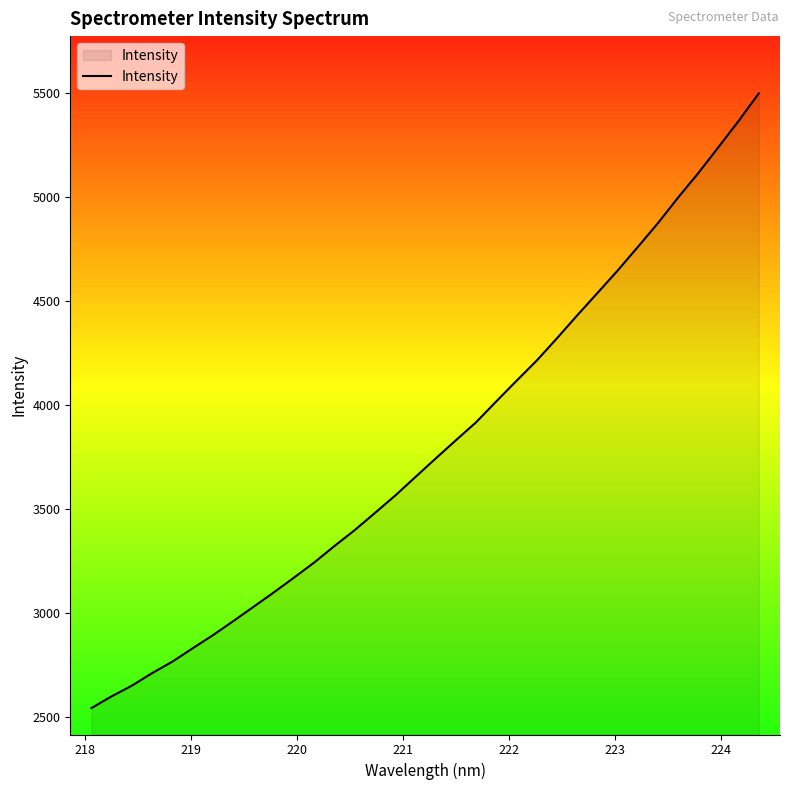

What is the minimum value shown in the chart?

2543.3